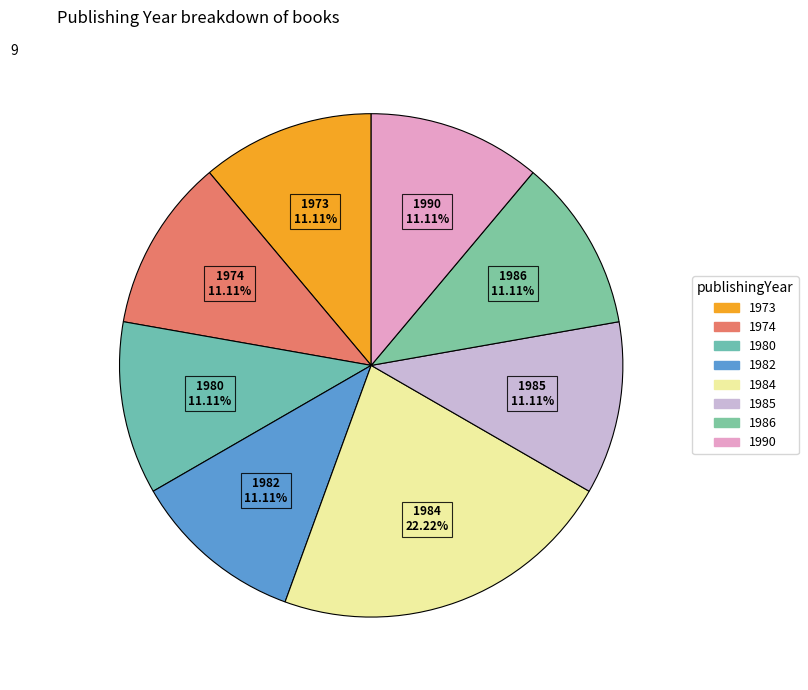

How many slices are in this pie chart?

8